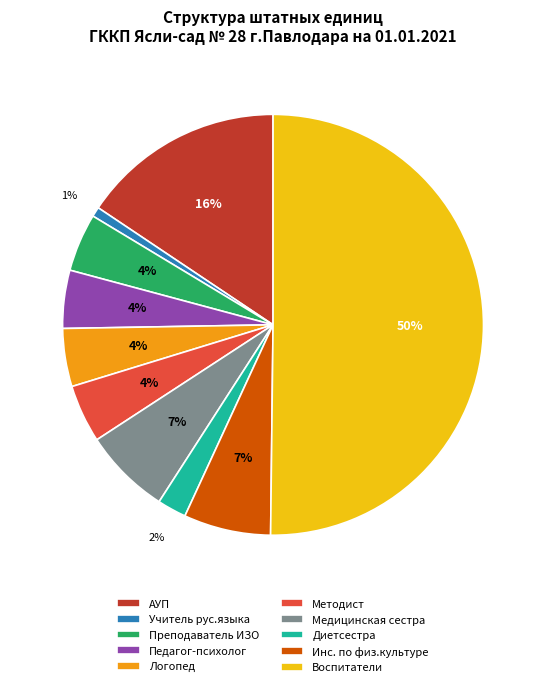

Which slice represents more than half of the pie?

Воспитатели